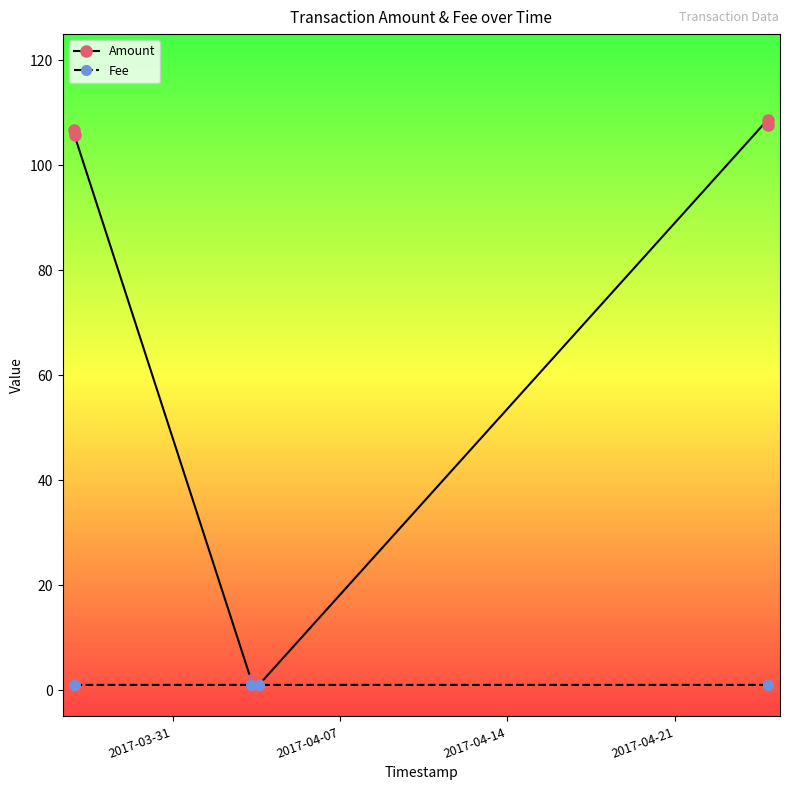

Which series has the widest spread of values?

Amount